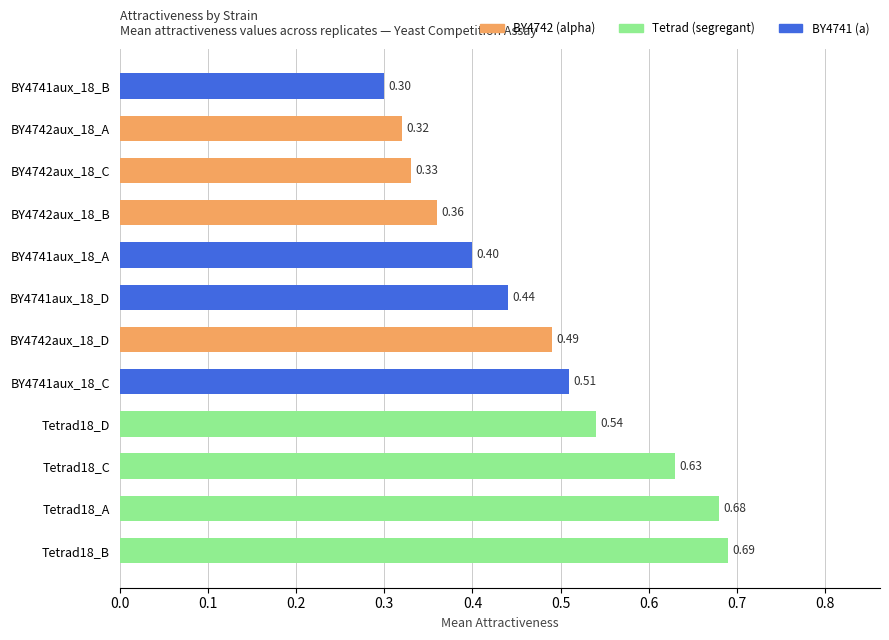

Rank the categories by value from lowest to highest.

BY4741aux_18_B, BY4742aux_18_A, BY4742aux_18_C, BY4742aux_18_B, BY4741aux_18_A, BY4741aux_18_D, BY4742aux_18_D, BY4741aux_18_C, Tetrad18_D, Tetrad18_C, Tetrad18_A, Tetrad18_B